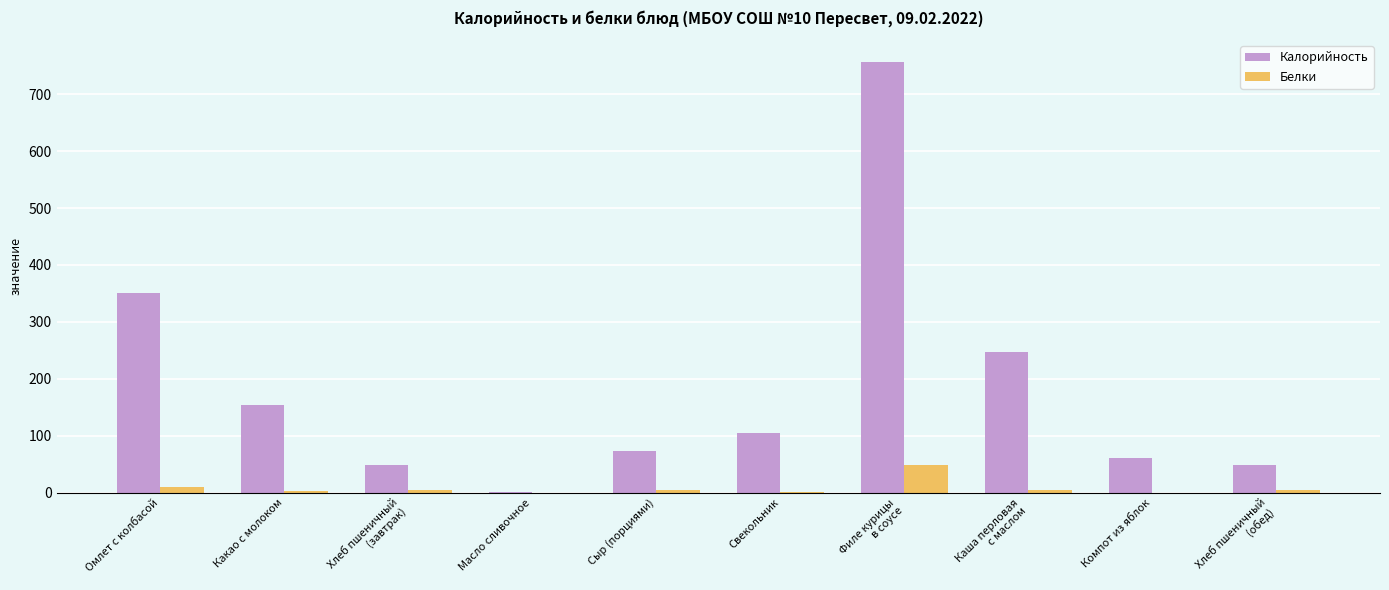

True or false: Калорийность has a value of 72.8 at Сыр (порциями).

True